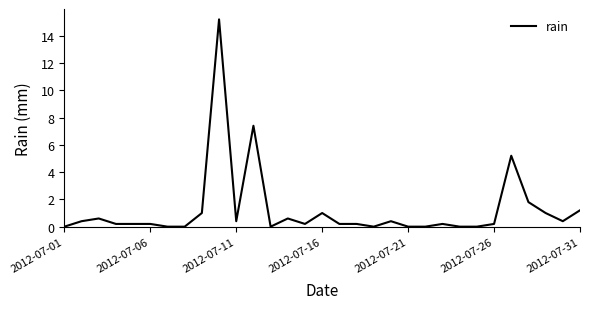

What is the maximum value shown in the chart?

15.2